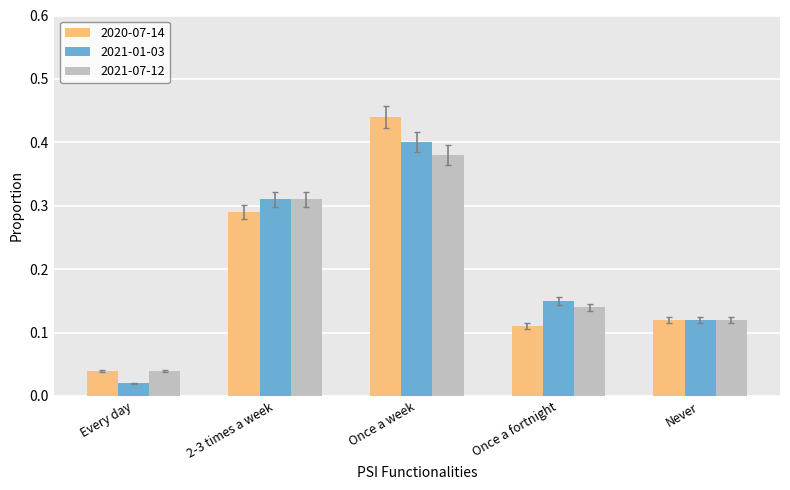

At which category does the chart reach its minimum across all series?

Every day